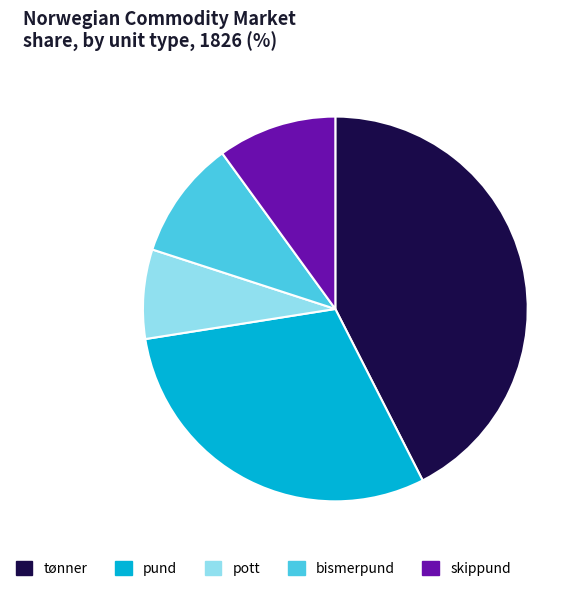

What is the smallest slice in the pie chart?

pott